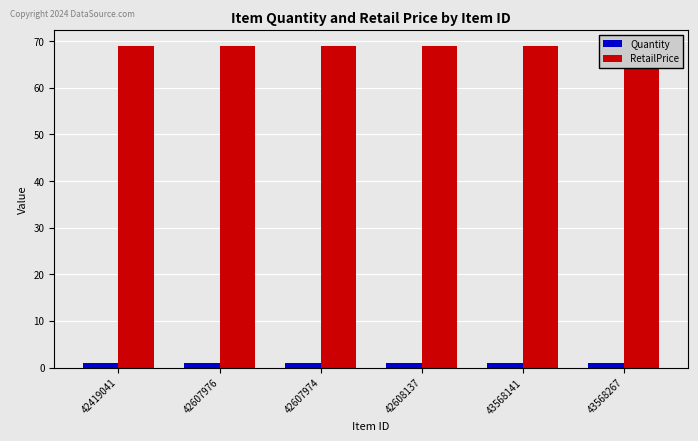

What is the value of the RetailPrice bar at the 1st from the left?

68.9